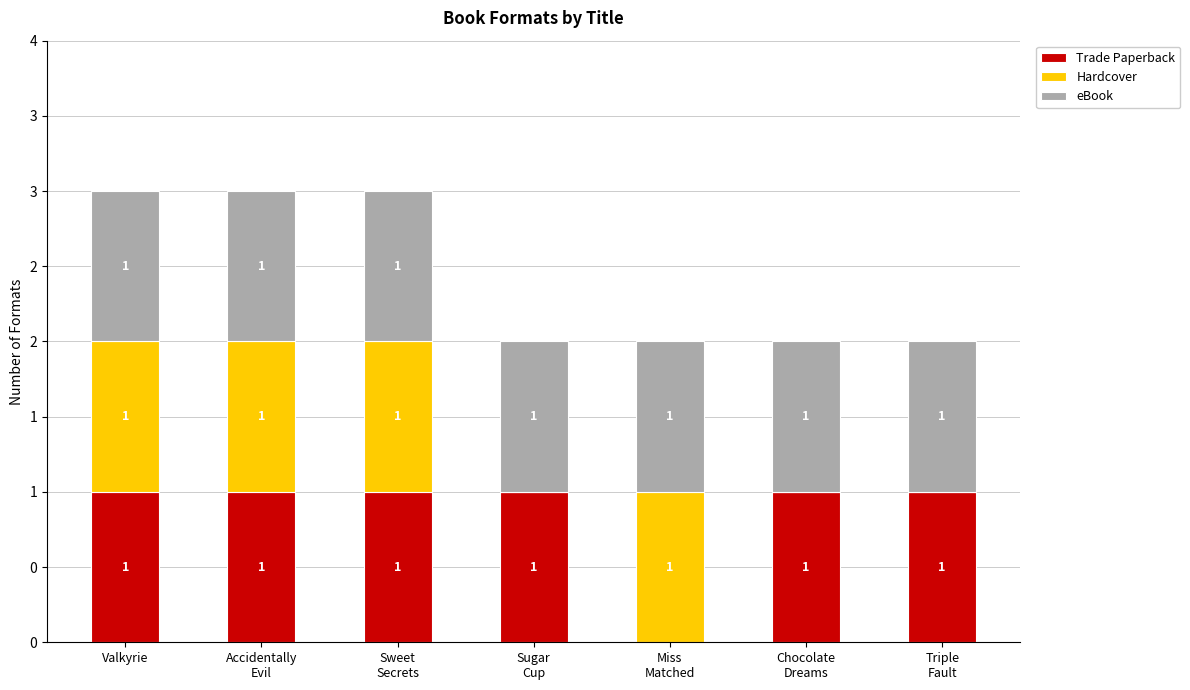

What value does the Trade Paperback series have at Chocolate
Dreams?

1